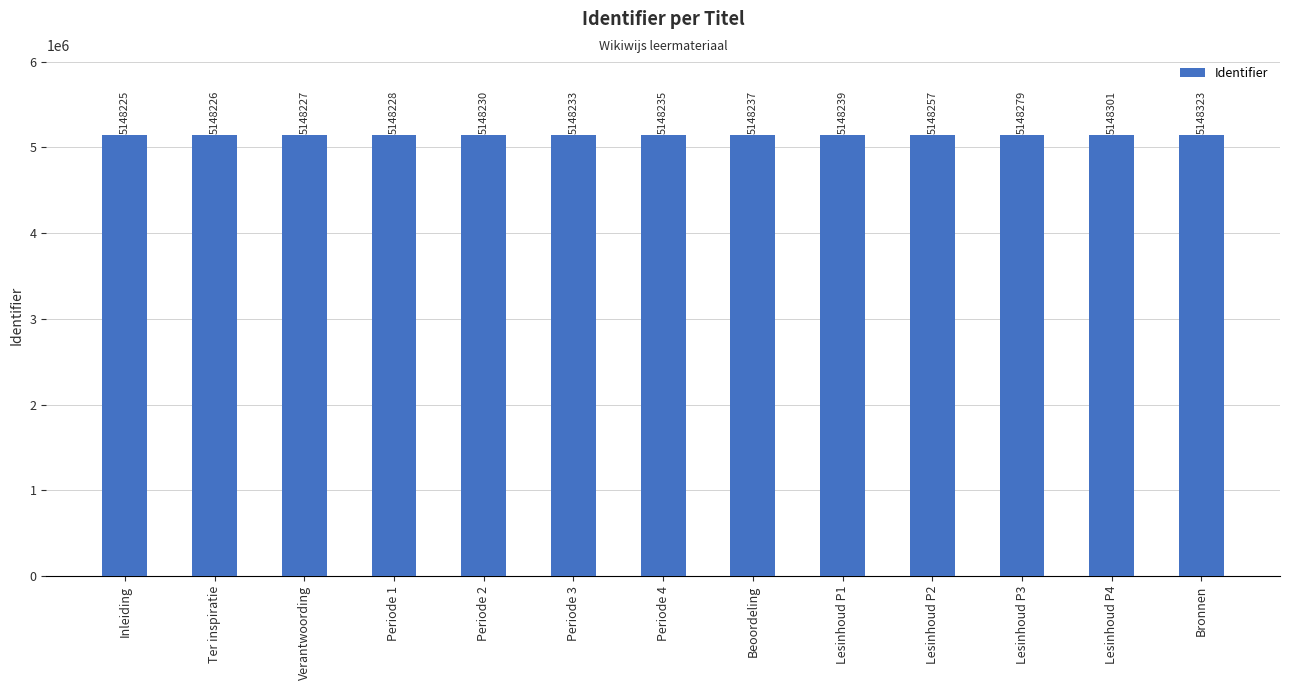

What is the change in value from Periode 1 to Beoordeling?

+9